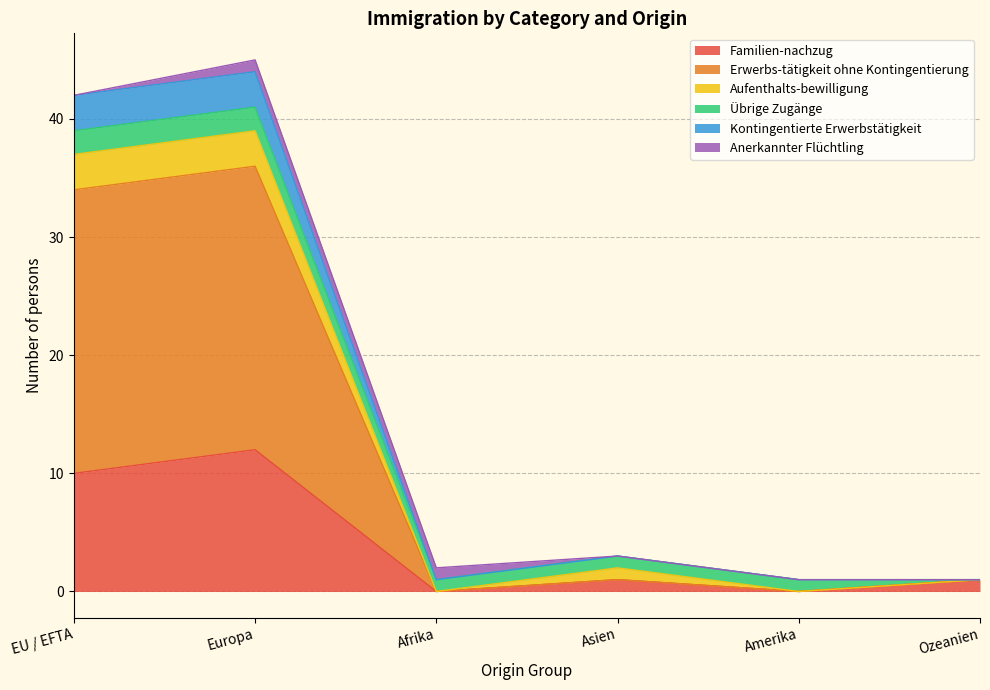

What position from the left is Afrika?

3